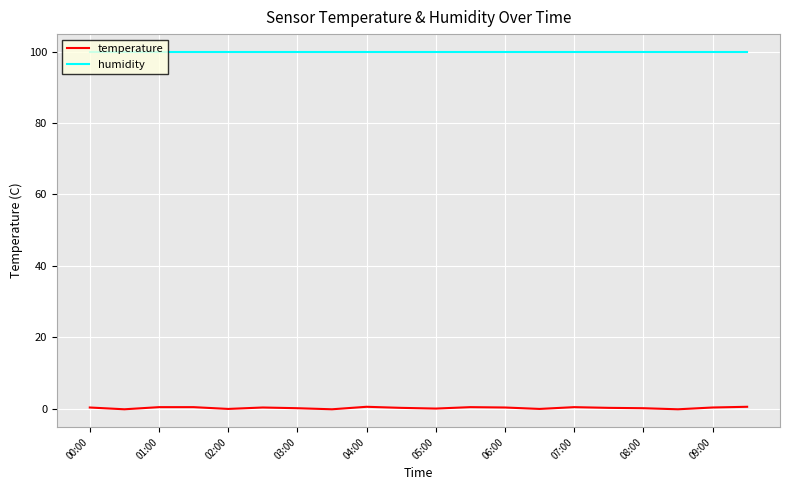

How many lines are shown in the chart?

2